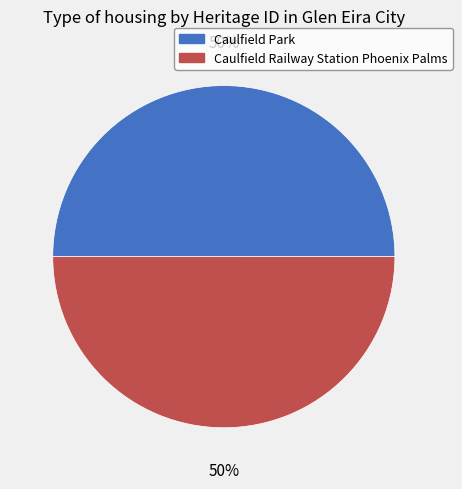

To the nearest percent, what is the average slice percentage?

50%